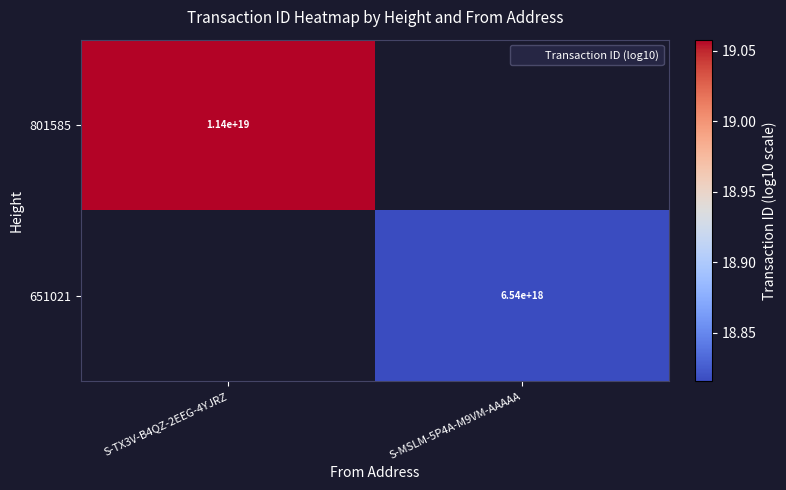

List the series in order of their overall mean, highest first.

801585, 651021